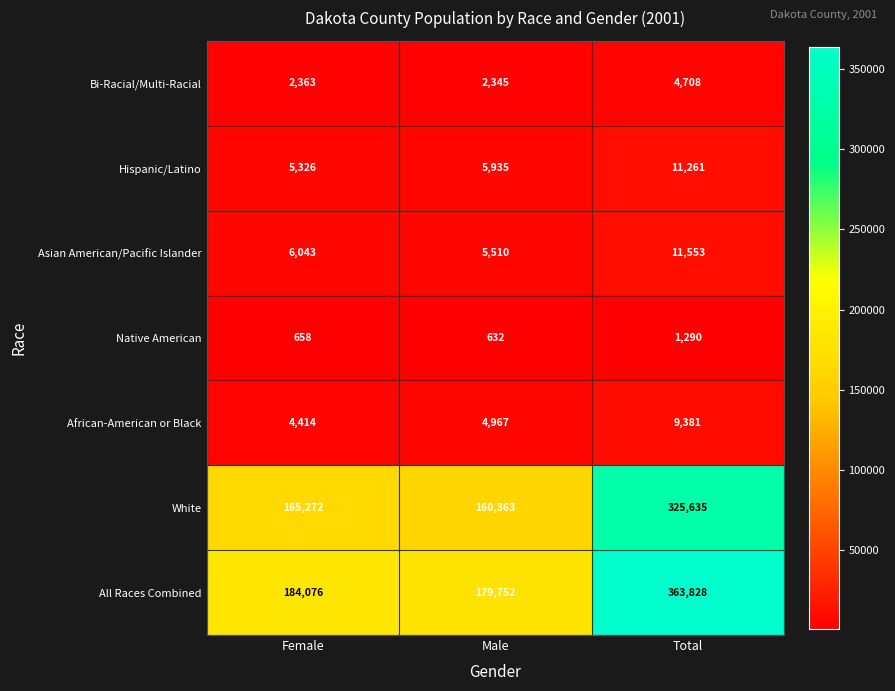

Reading left to right, what are all the values shown in this chart?

Bi-Racial/Multi-Racial: Female=2363	Male=2345	Total=4708
Hispanic/Latino: Female=5326	Male=5935	Total=11261
Asian American/Pacific Islander: Female=6043	Male=5510	Total=11553
Native American: Female=658	Male=632	Total=1290
African-American or Black: Female=4414	Male=4967	Total=9381
White: Female=165272	Male=160363	Total=325635
All Races Combined: Female=184076	Male=179752	Total=363828